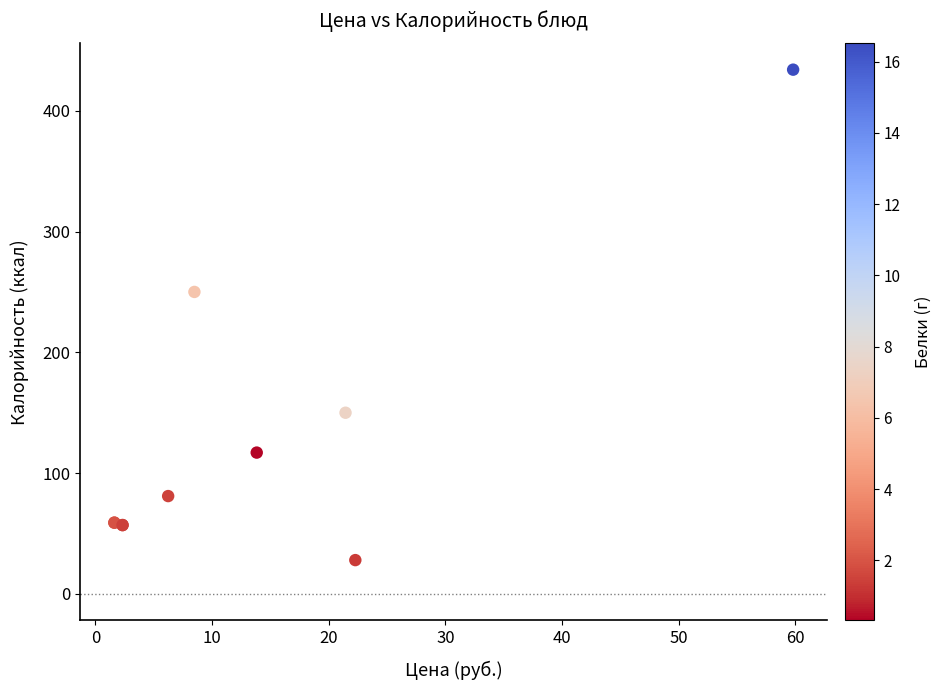

What Y value in the scatter plot is closest to 231?

250